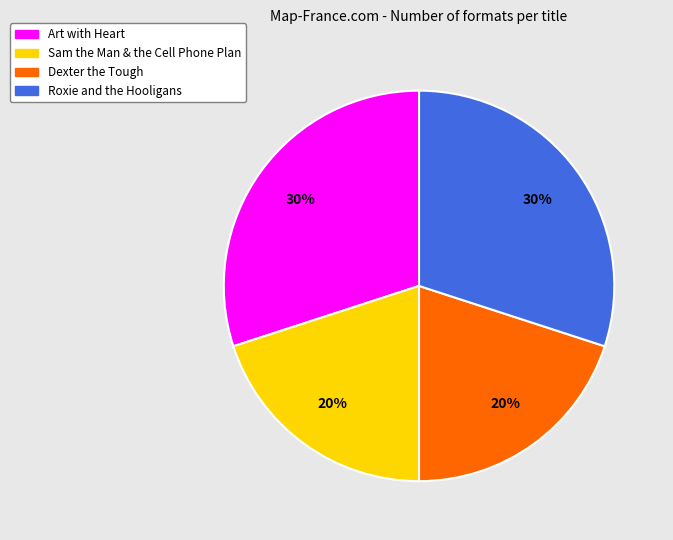

To the nearest percent, what is the combined percentage of Roxie and the Hooligans and Dexter the Tough?

50%